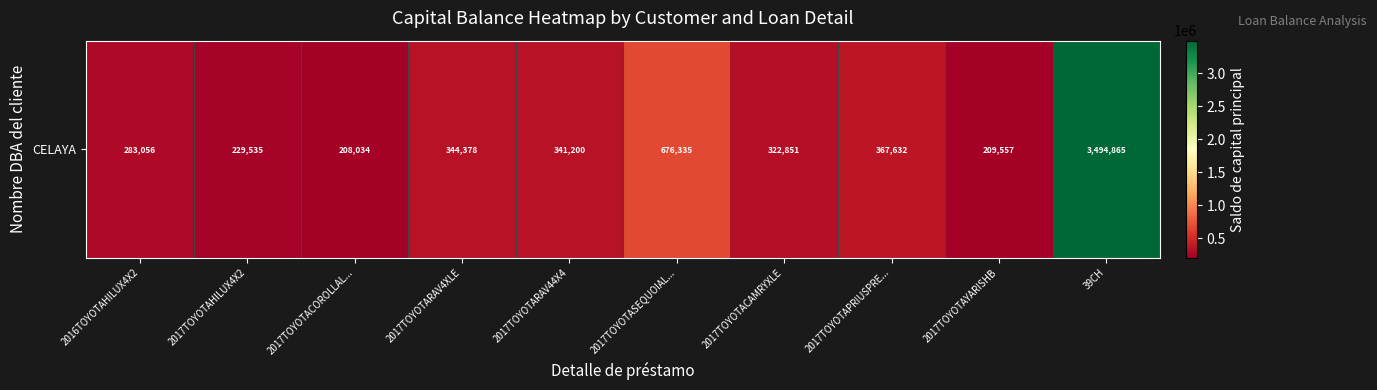

Reading left to right, transcribe all the data shown in this chart.

2016TOYOTAHILUX4X2=283055.6	2017TOYOTAHILUX4X2=229535.0	2017TOYOTACOROLLAL...=208034.4	2017TOYOTARAV4XLE=344378.2	2017TOYOTARAV44X4=341199.6	2017TOYOTASEQUOIAL...=676334.6	2017TOYOTACAMRYXLE=322851.0	2017TOYOTAPRIUSPRE...=367631.8	2017TOYOTAYARISHB=209557.4	39CH=3494864.7